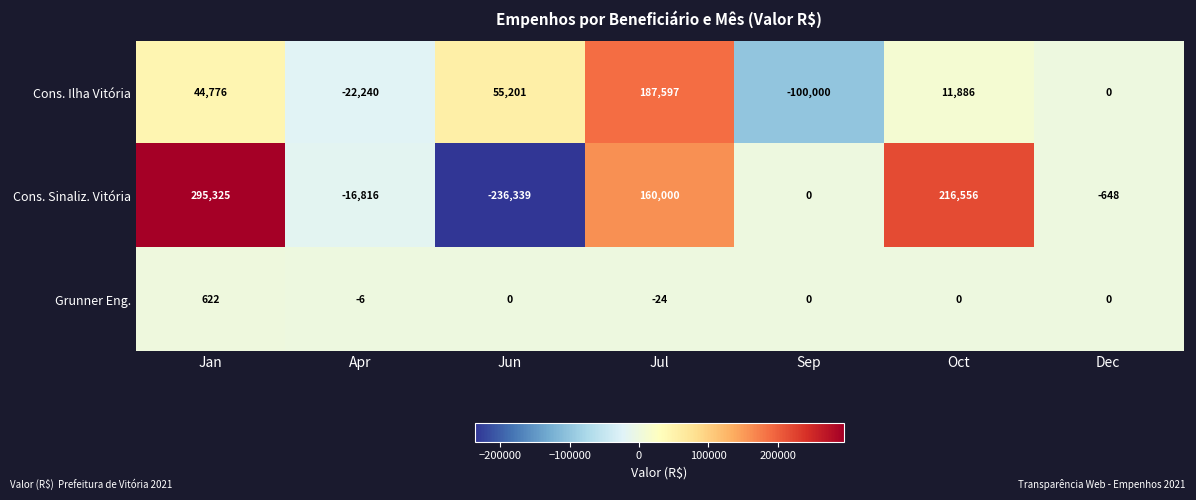

How many values in the Cons. Ilha Vitória series are below 11886?

3